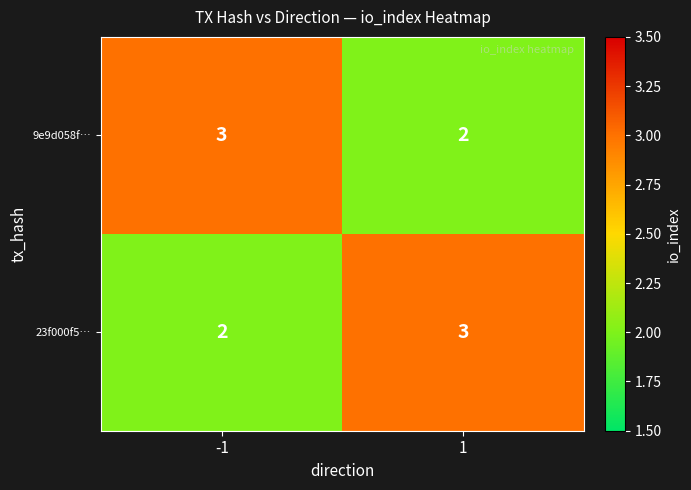

The 9e9d058f… series shows 3 at -1. True or false?

True